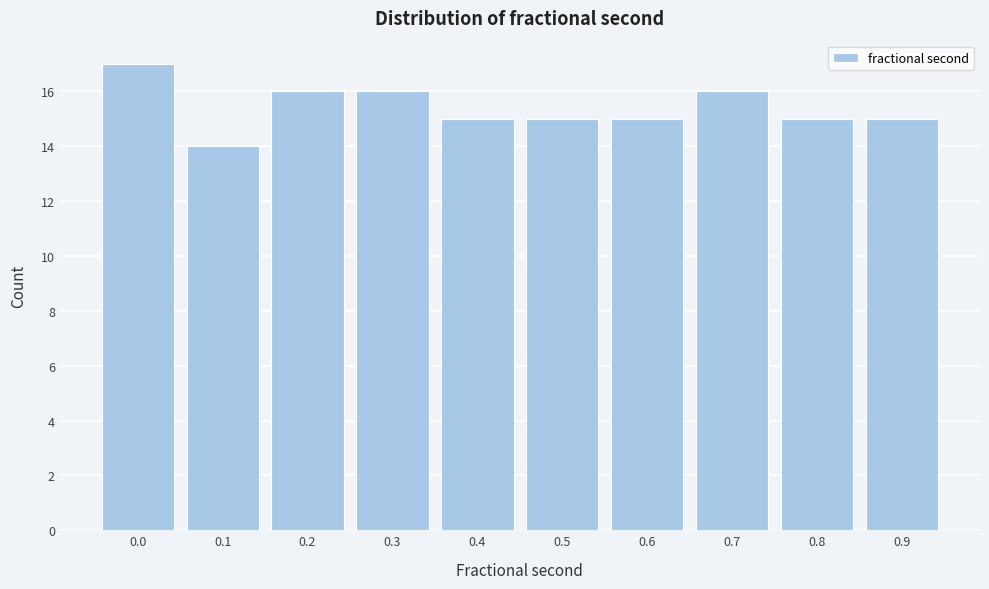

Reading left to right, what are all the values shown in this chart?

0.0=17	0.1=14	0.2=16	0.3=16	0.4=15	0.5=15	0.6=15	0.7=16	0.8=15	0.9=15